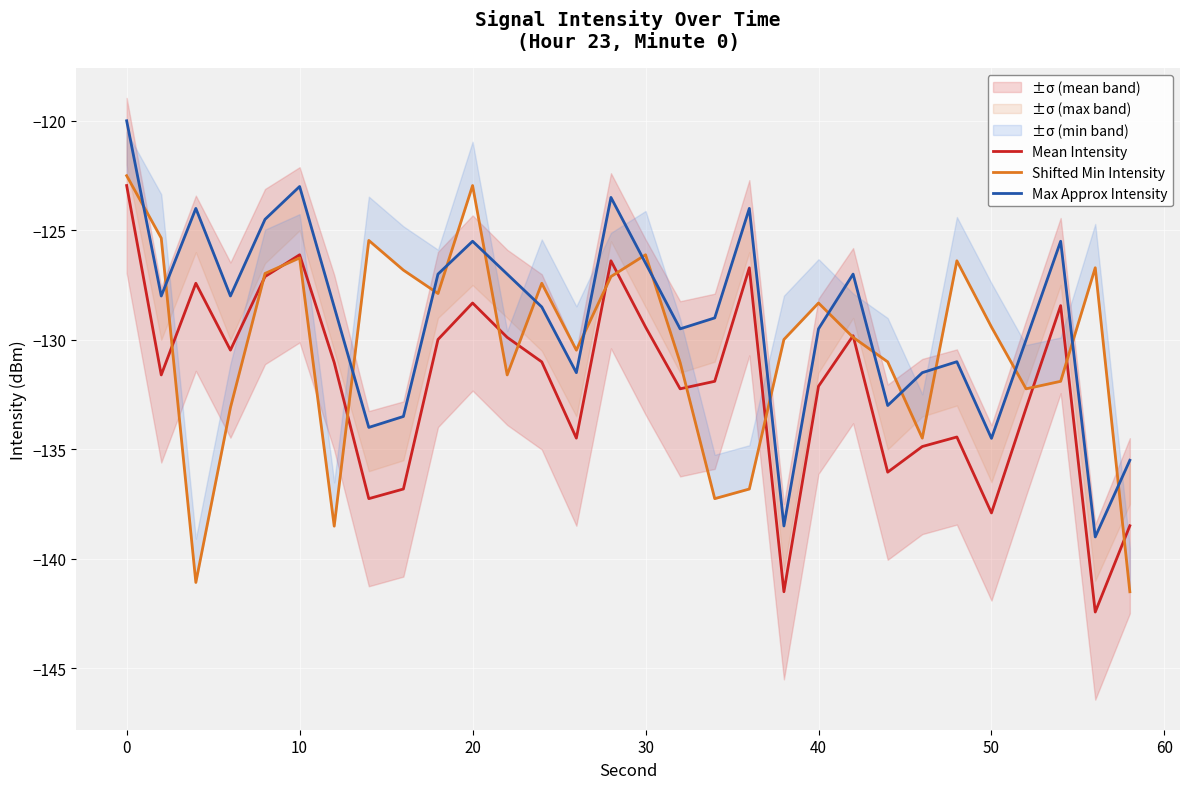

In Shifted Min Intensity, how many points are higher than both neighbors (excluding endpoints)?

8